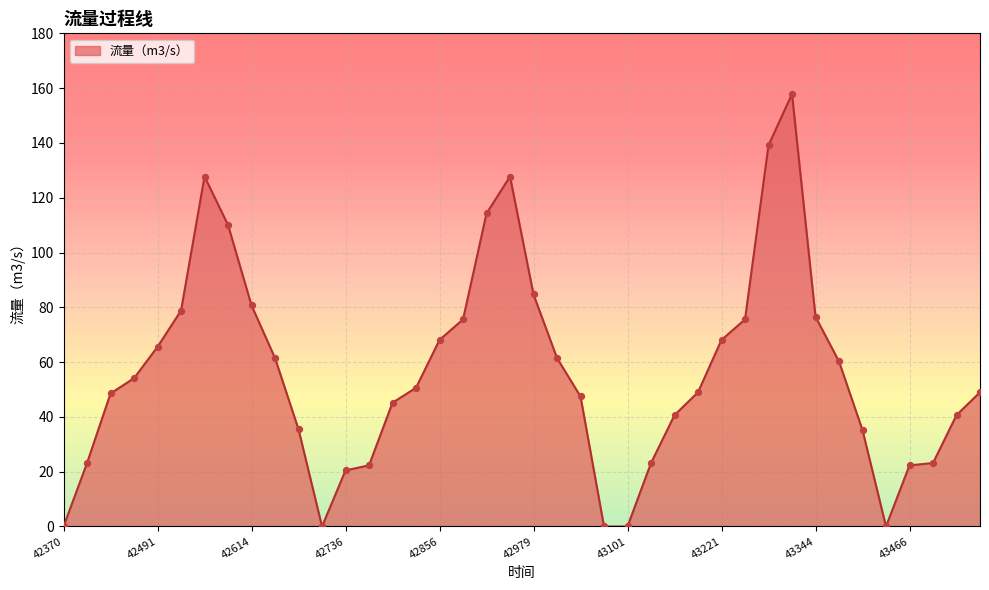

What is the greatest value displayed?

157.8